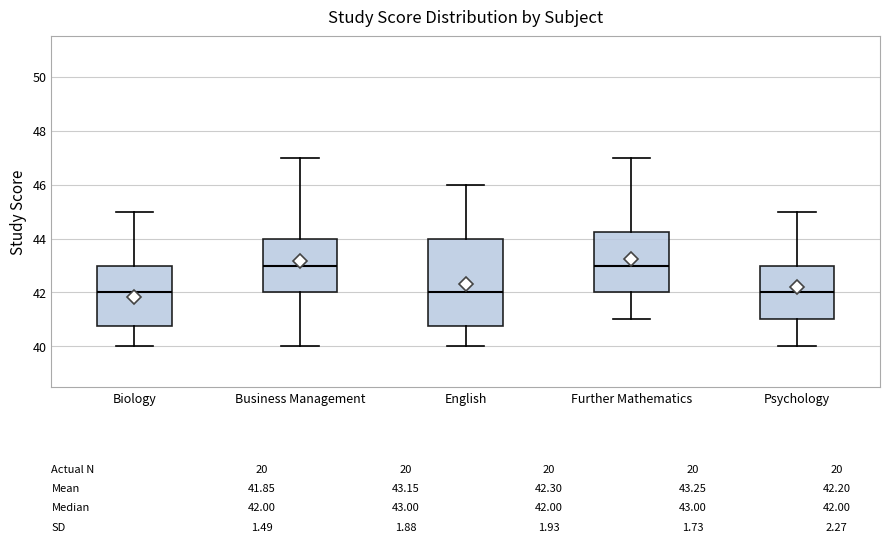

Which box is the tallest, from its lower edge to its upper edge?

English